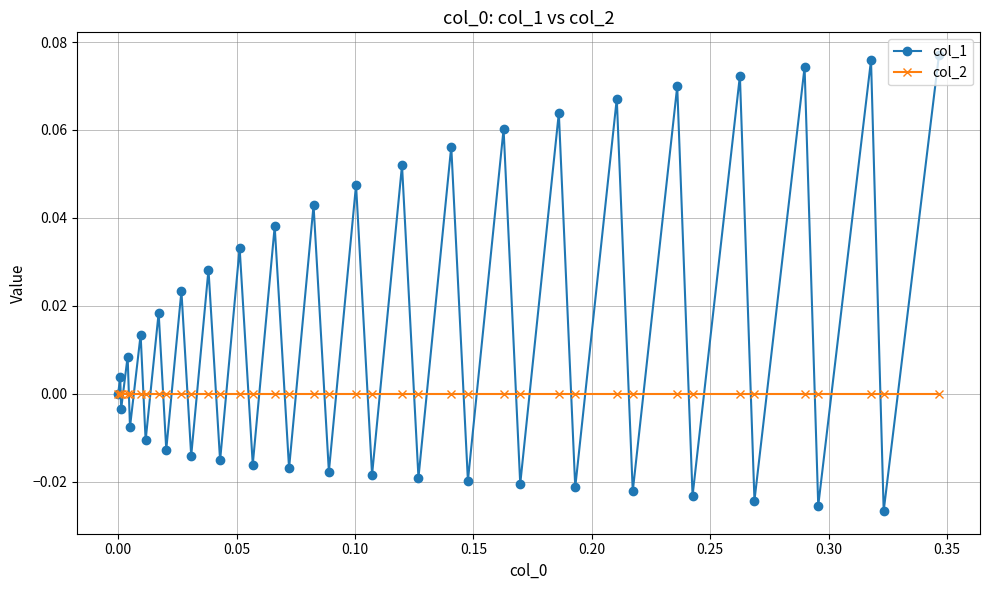

Rank the series by their average value, from highest to lowest.

col_1, col_2